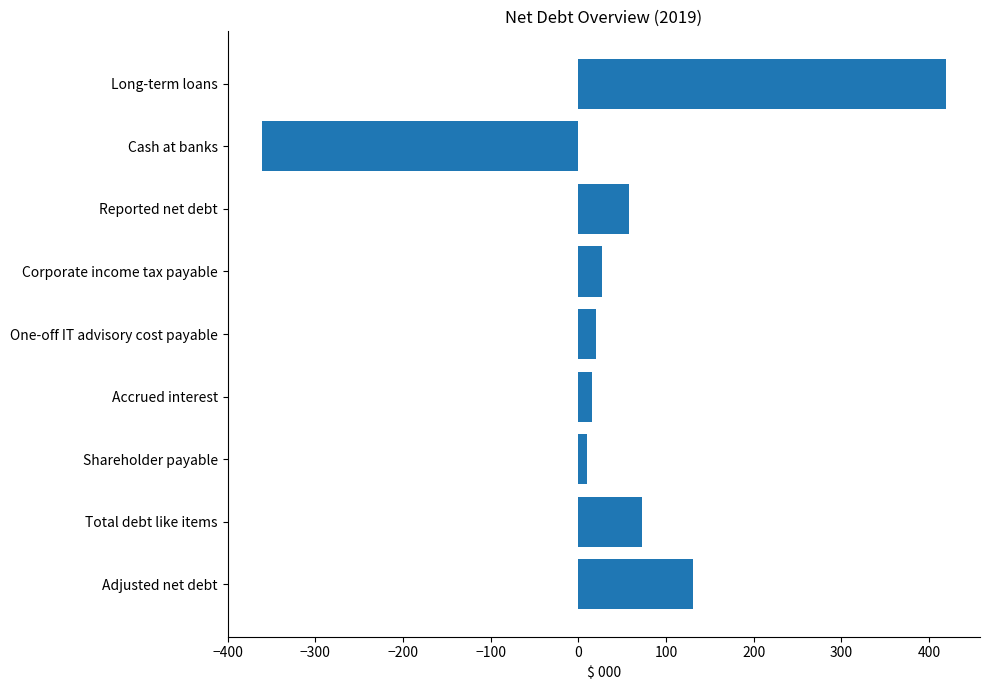

Read the value at One-off IT advisory cost payable.

20